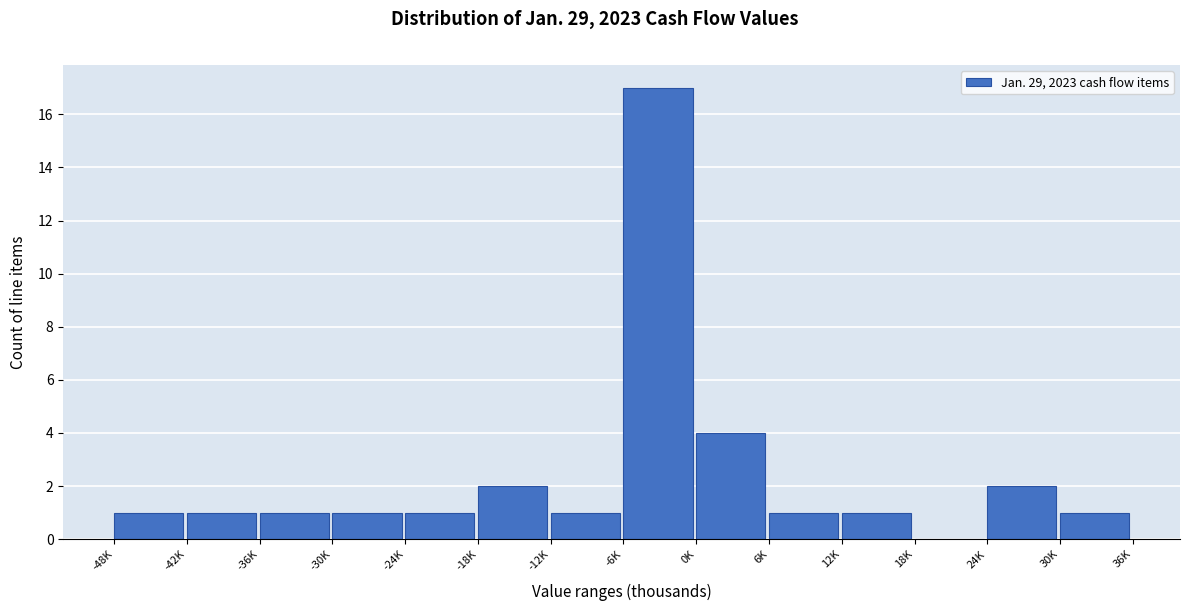

Reading left to right, transcribe all the data shown in this chart.

-48K=1	-42K=1	-36K=1	-30K=1	-24K=1	-18K=2	-12K=1	-6K=17	0K=4	6K=1	12K=1	18K=0	24K=2	30K=1